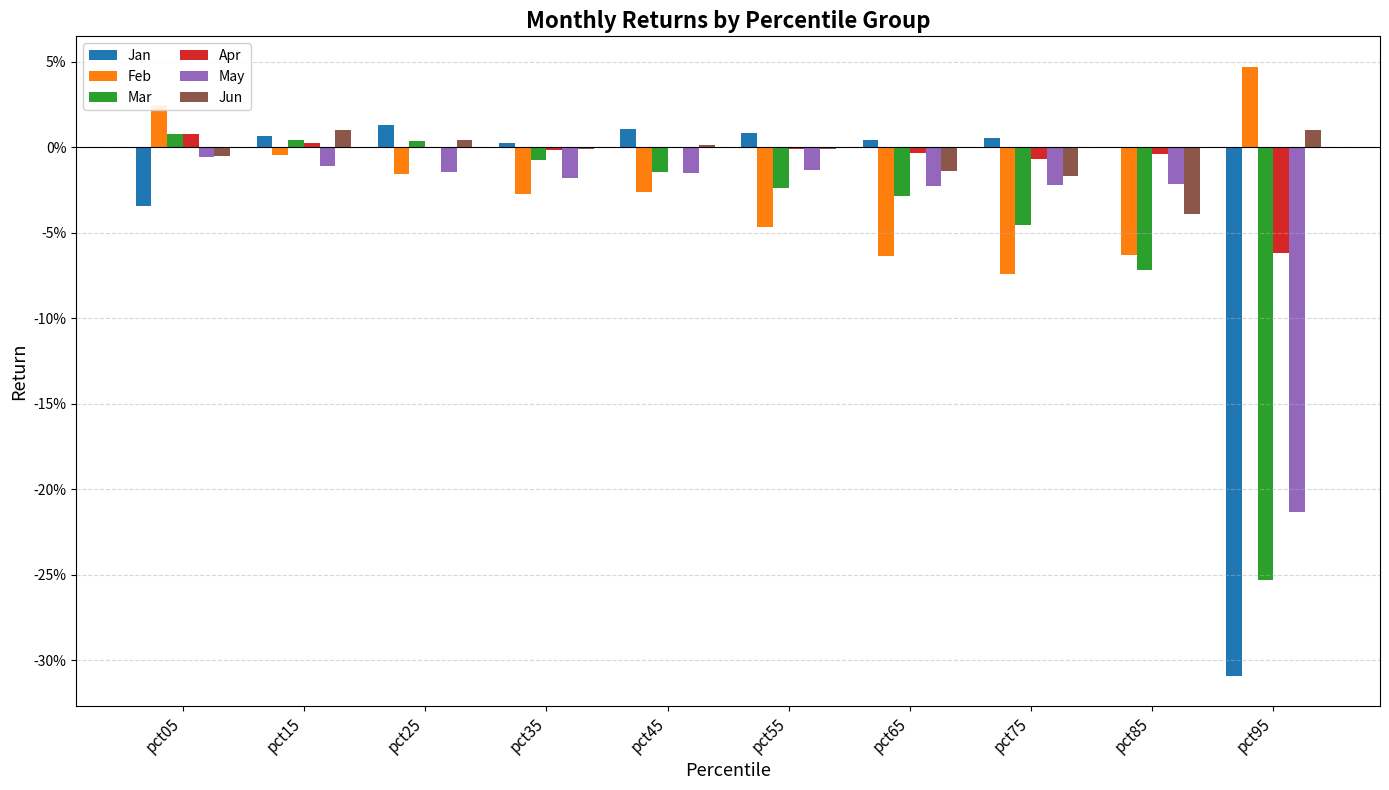

Which series has the widest spread of values?

Jan